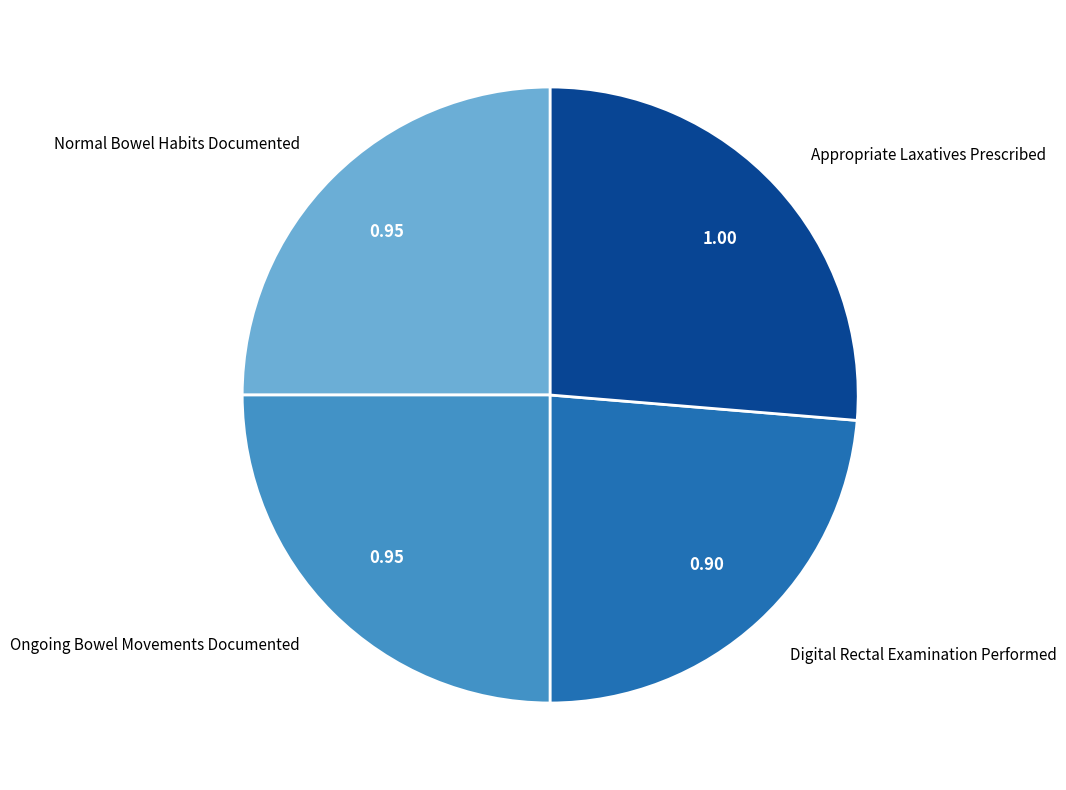

What is the smallest slice in the pie chart?

Digital Rectal Examination Performed